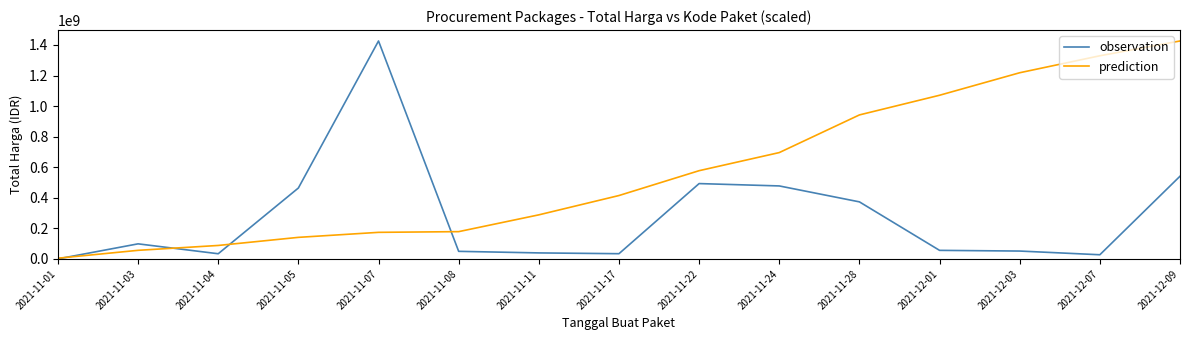

Which category has the lowest value in the prediction series?

2021-11-01